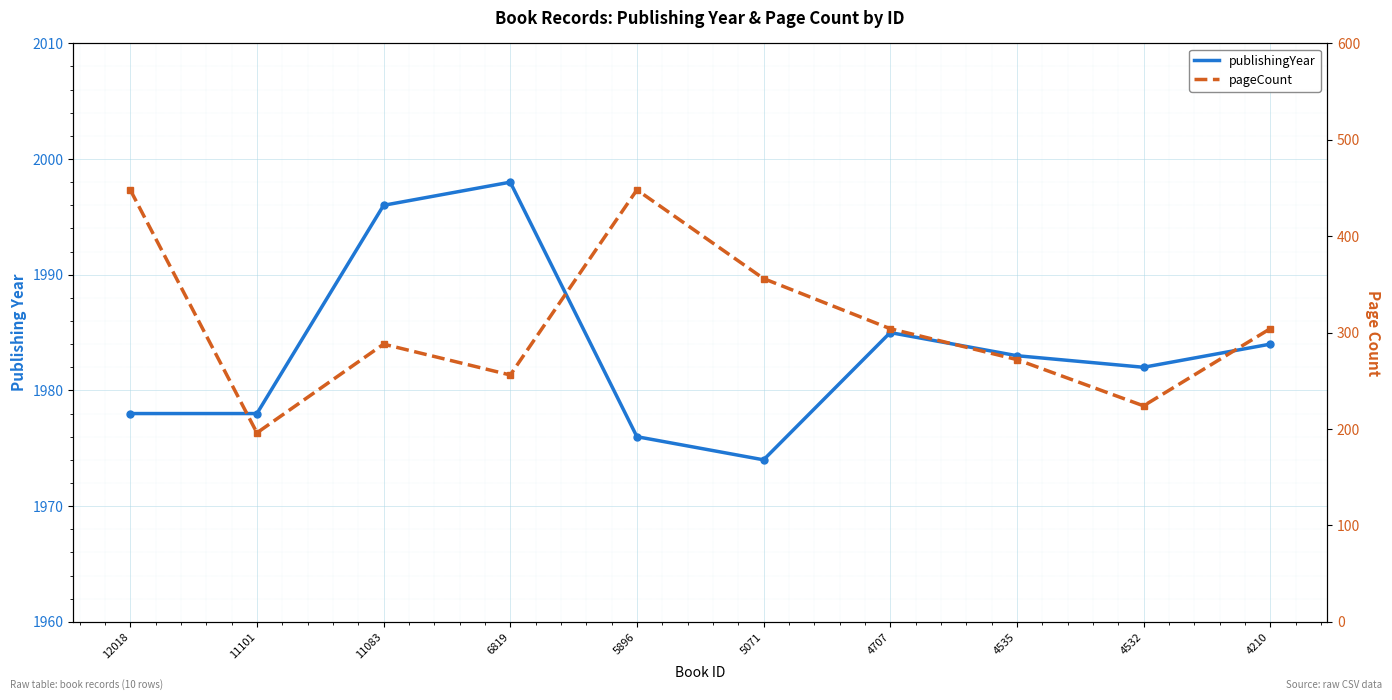

How many lines are shown in the chart?

2